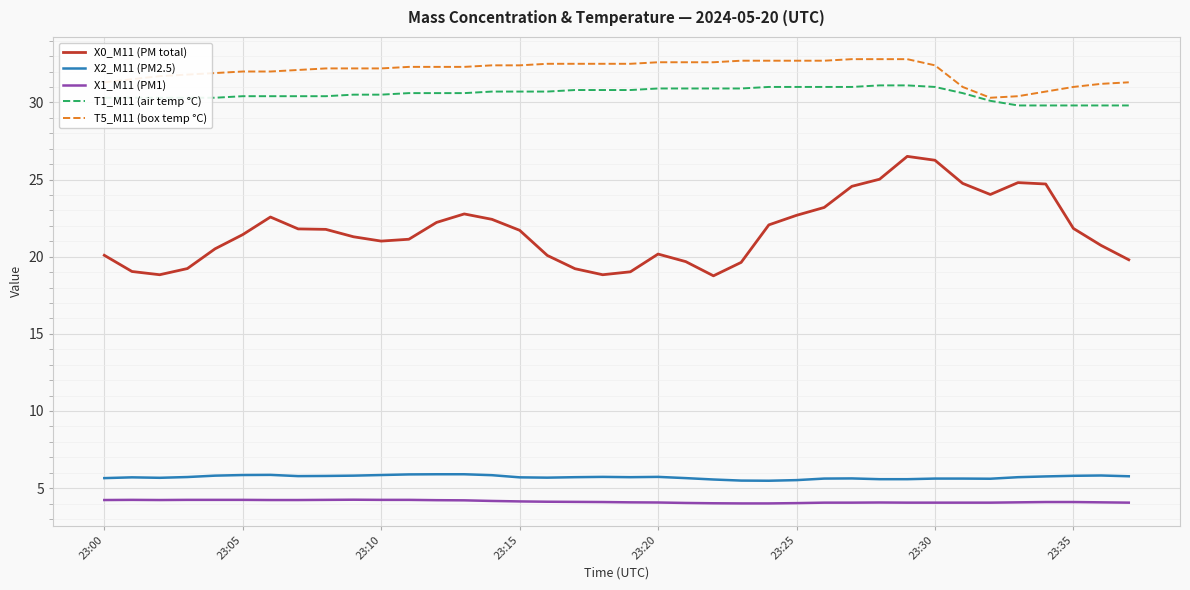

Which series has the largest total across all categories?

T5_M11 (box temp °C)